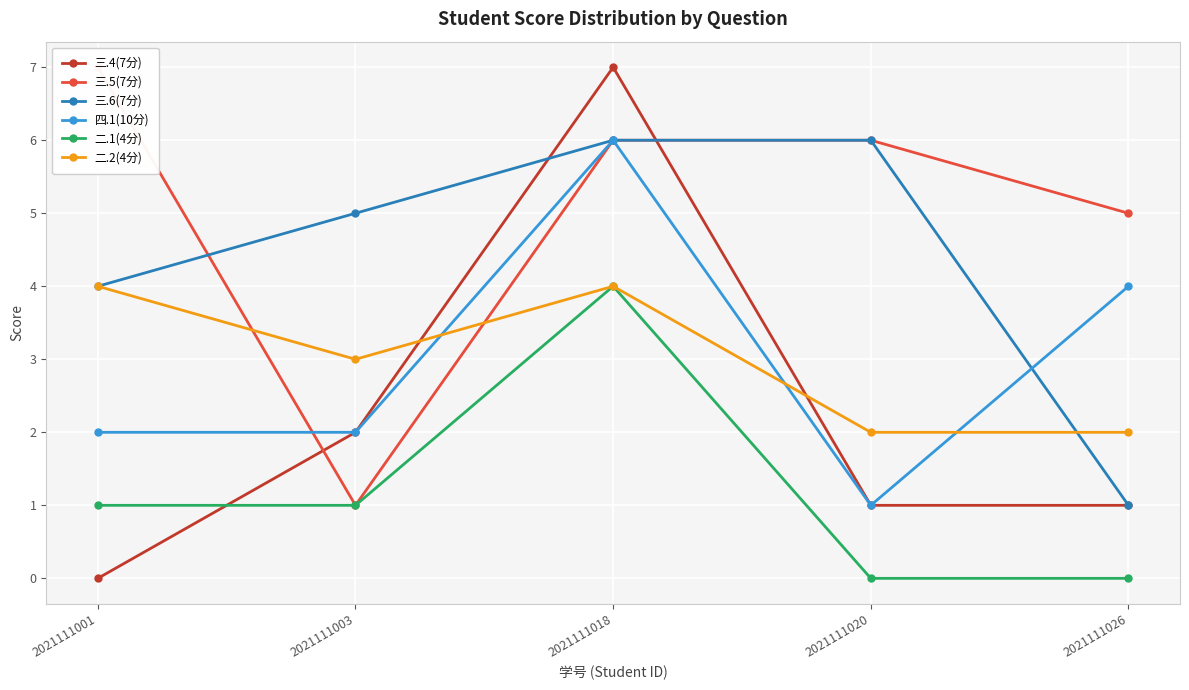

True or false: 三.6(7分) has more than 1 points higher than both neighbors.

False